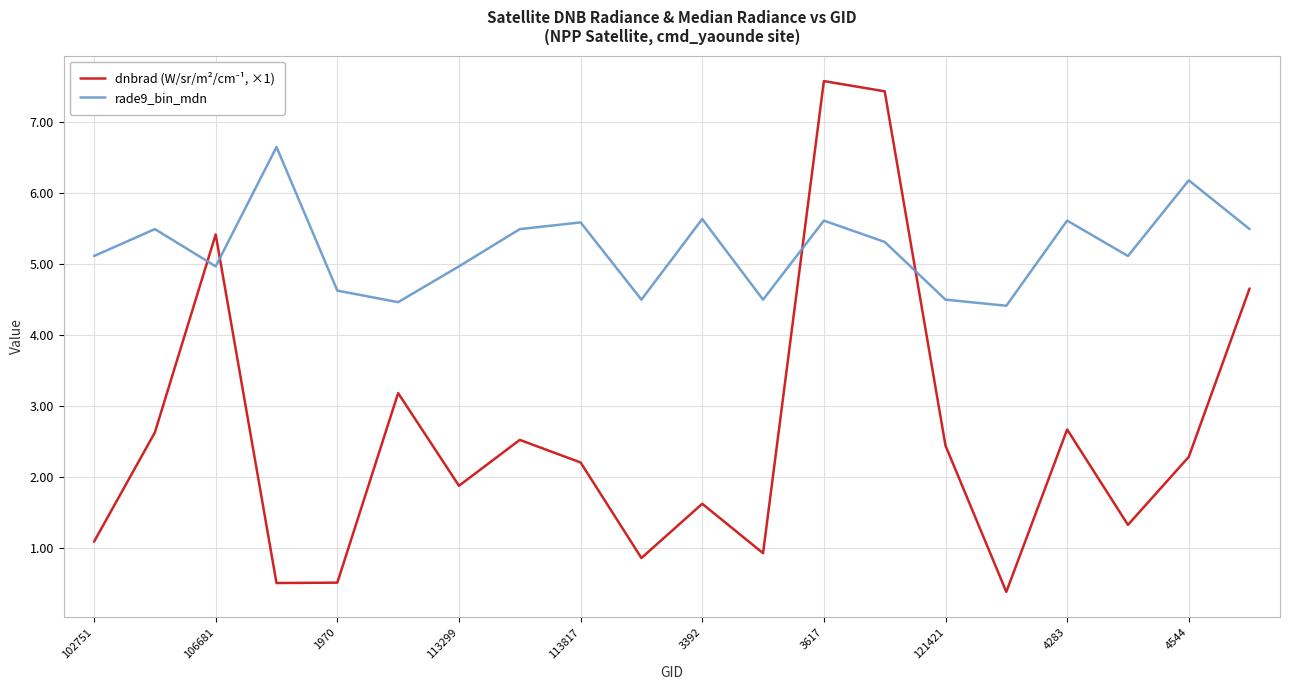

Which series has the largest total across all categories?

rade9_bin_mdn